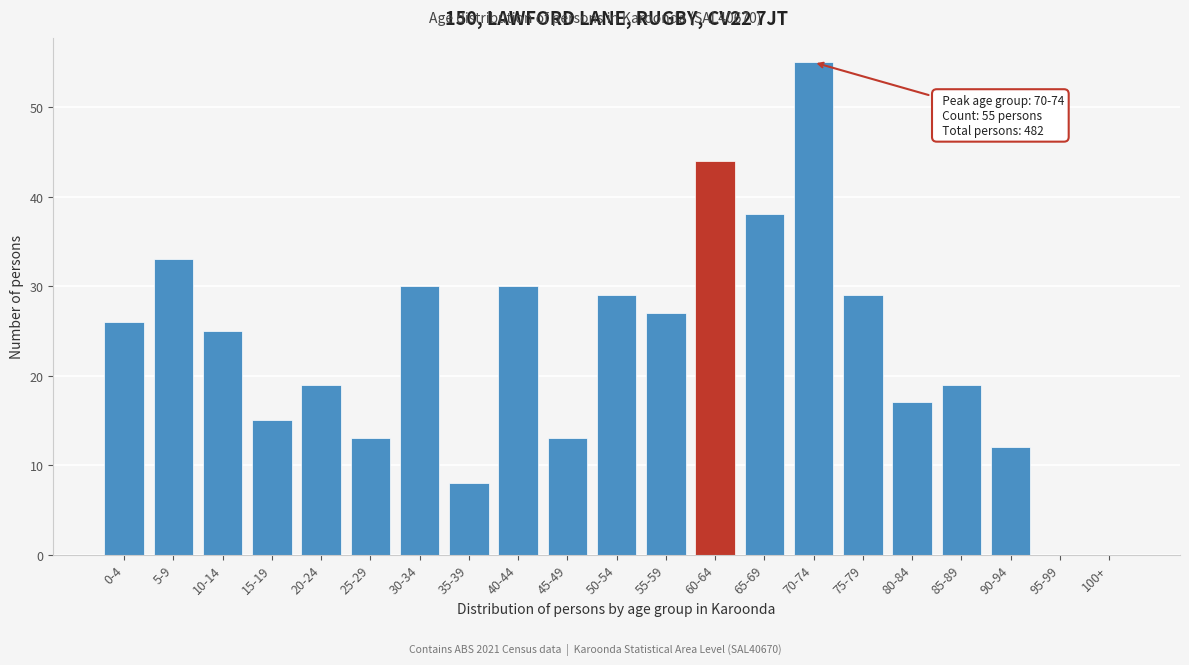

Reading left to right, transcribe all the data shown in this chart.

0-4=26	5-9=33	10-14=25	15-19=15	20-24=19	25-29=13	30-34=30	35-39=8	40-44=30	45-49=13	50-54=29	55-59=27	60-64=44	65-69=38	70-74=55	75-79=29	80-84=17	85-89=19	90-94=12	95-99=0	100+=0